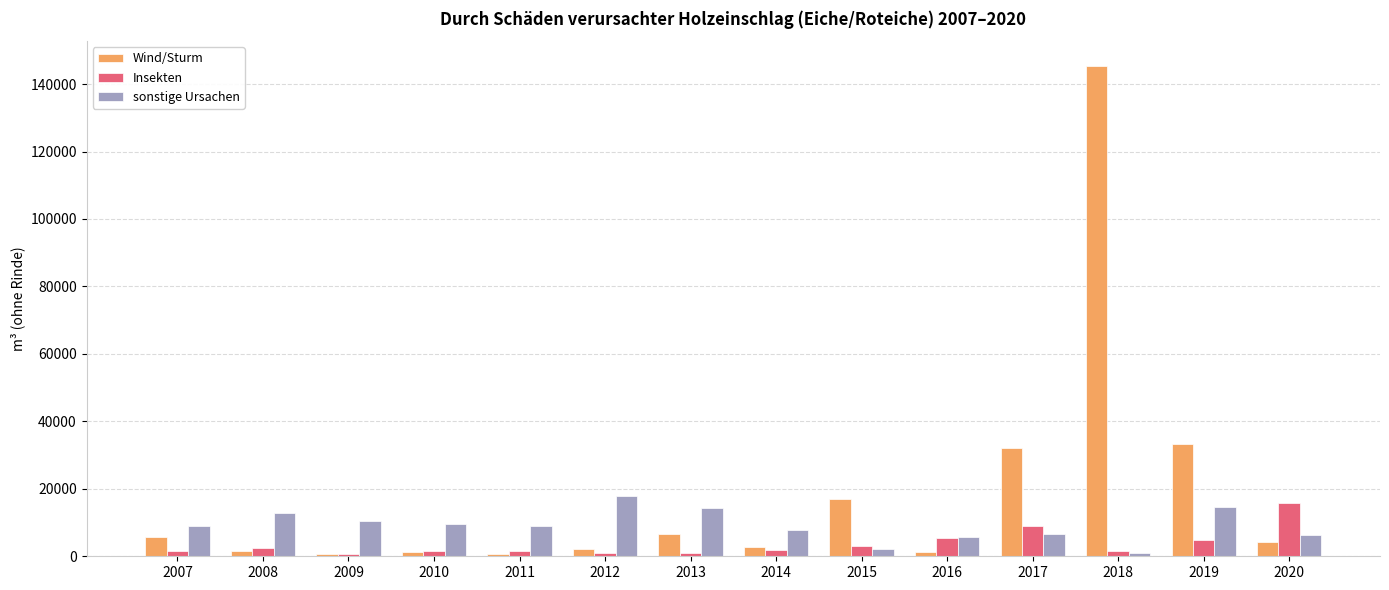

What is the sum of all Wind/Sturm values?

254317.2